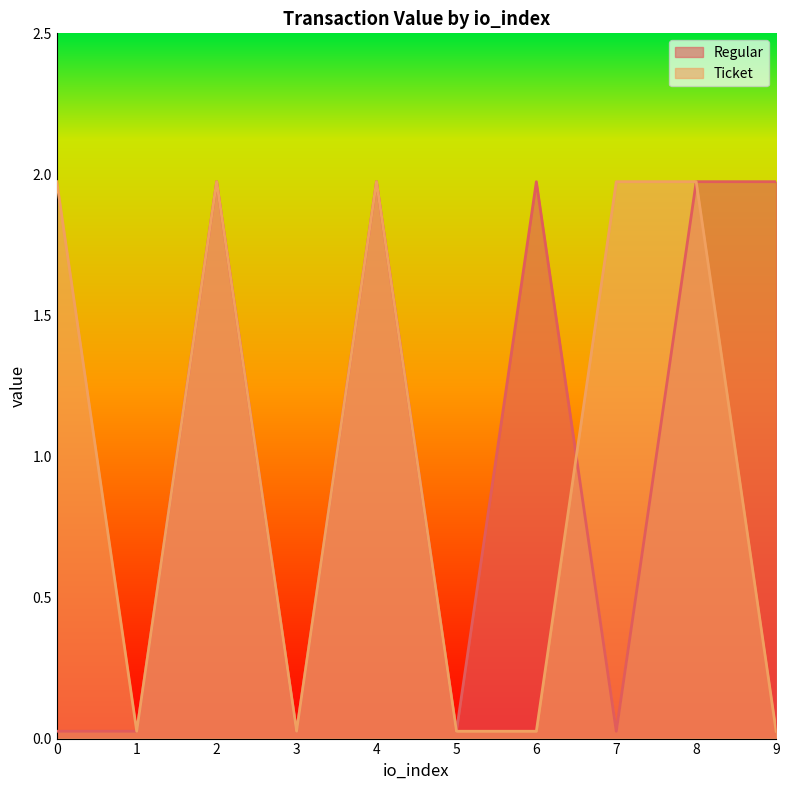

How many values in the Ticket series are below 1?

5